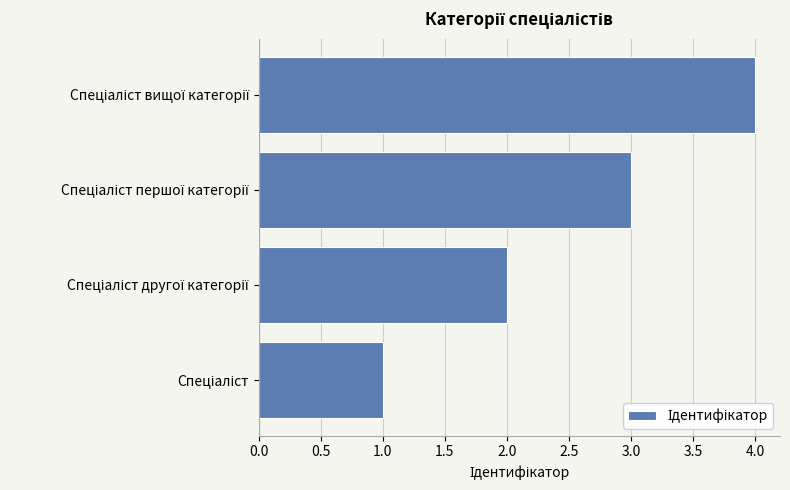

What is the sum of all values?

10